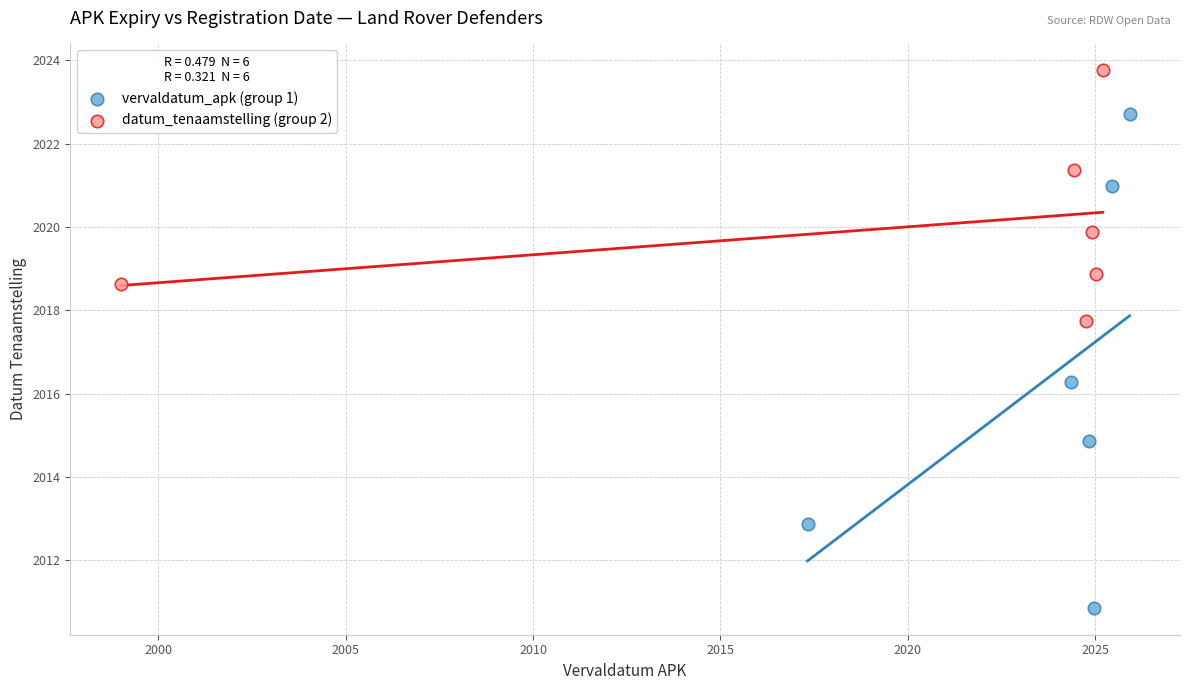

Which series reaches the minimum Y coordinate?

vervaldatum_apk (group 1)